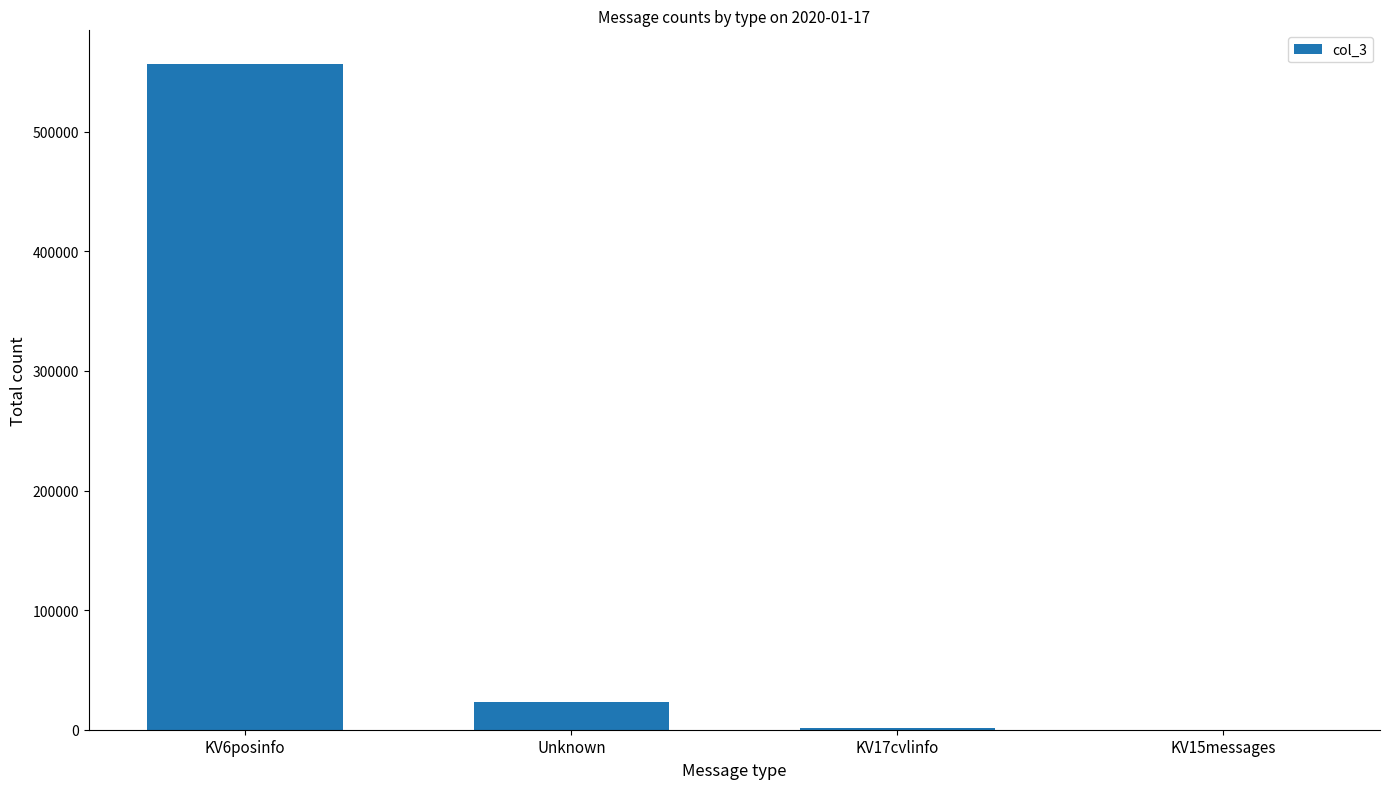

The value at KV6posinfo is 184831. True or false?

False